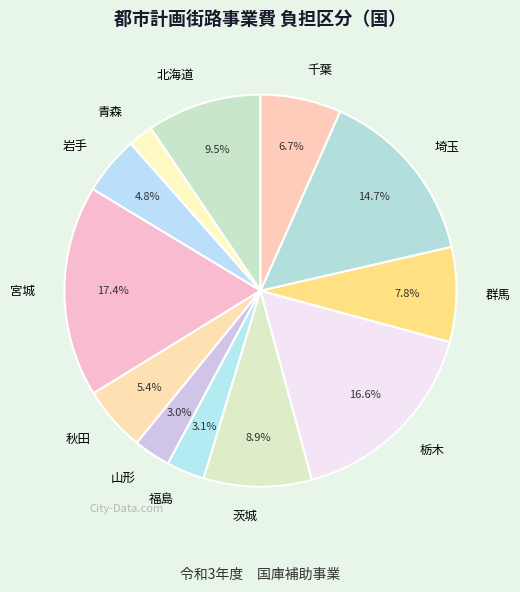

Is it true that 山形 is 17% of the pie?

False